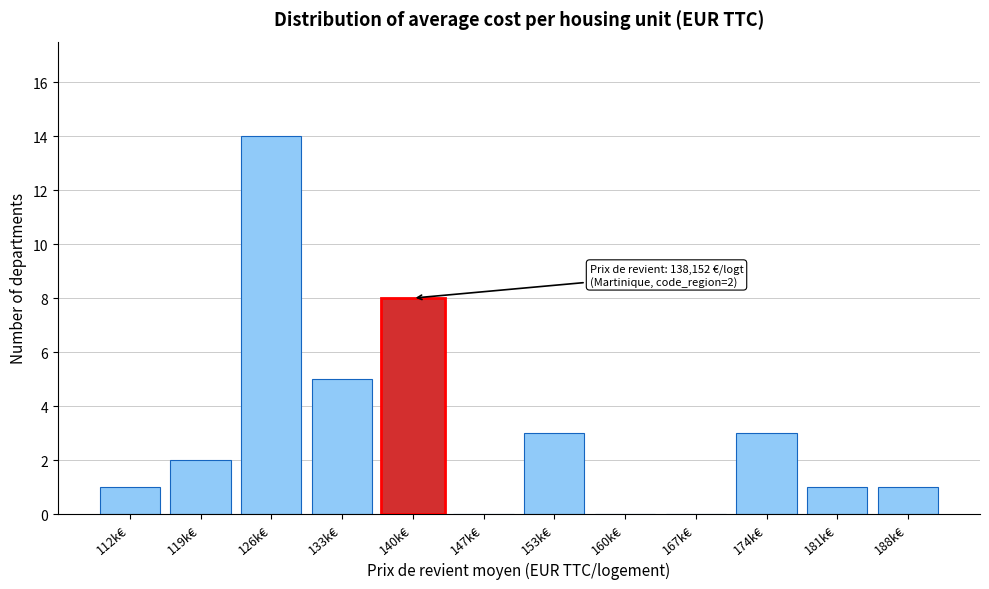

Reading right to left, list all the values displayed in this chart.

188k€=1	181k€=1	174k€=3	167k€=0	160k€=0	153k€=3	147k€=0	140k€=8	133k€=5	126k€=14	119k€=2	112k€=1